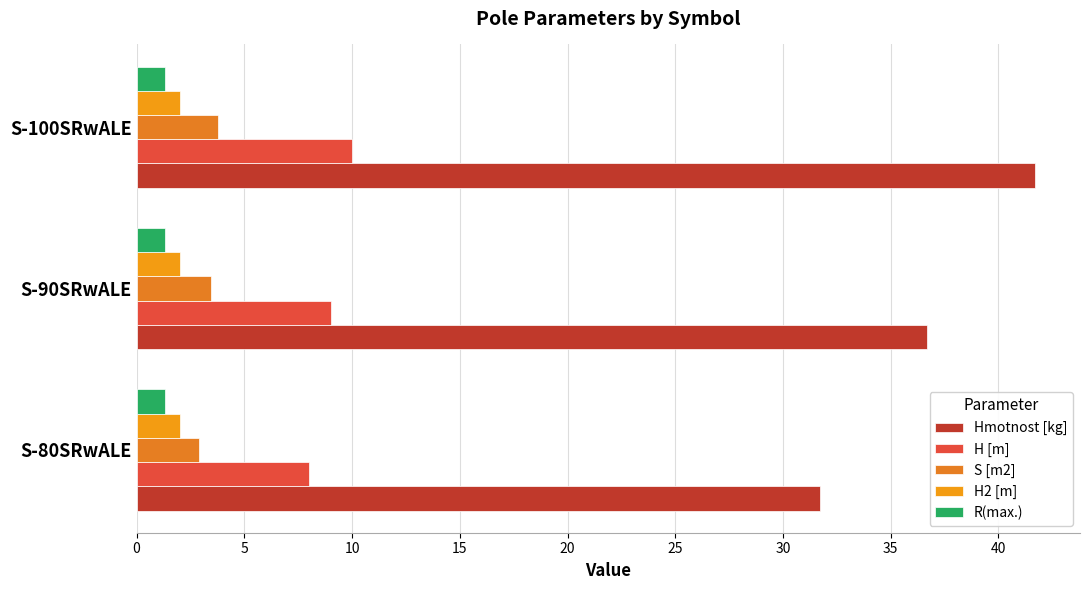

At which label does Hmotnost [kg] reach its peak?

S-100SRwALE